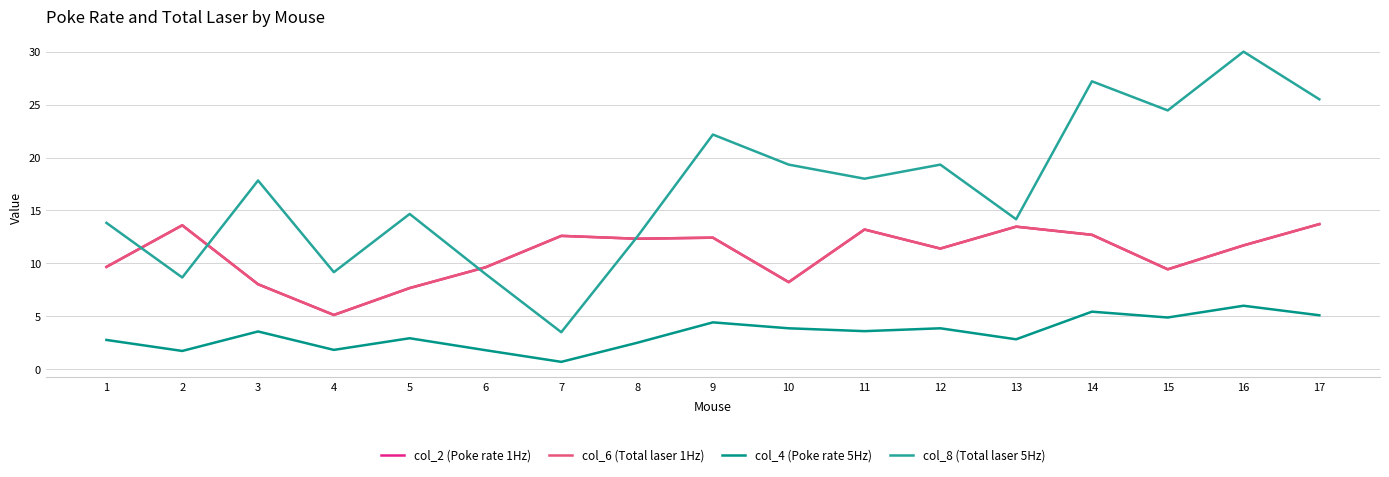

Which category has the highest value in the col_8 (Total laser 5Hz) series?

16